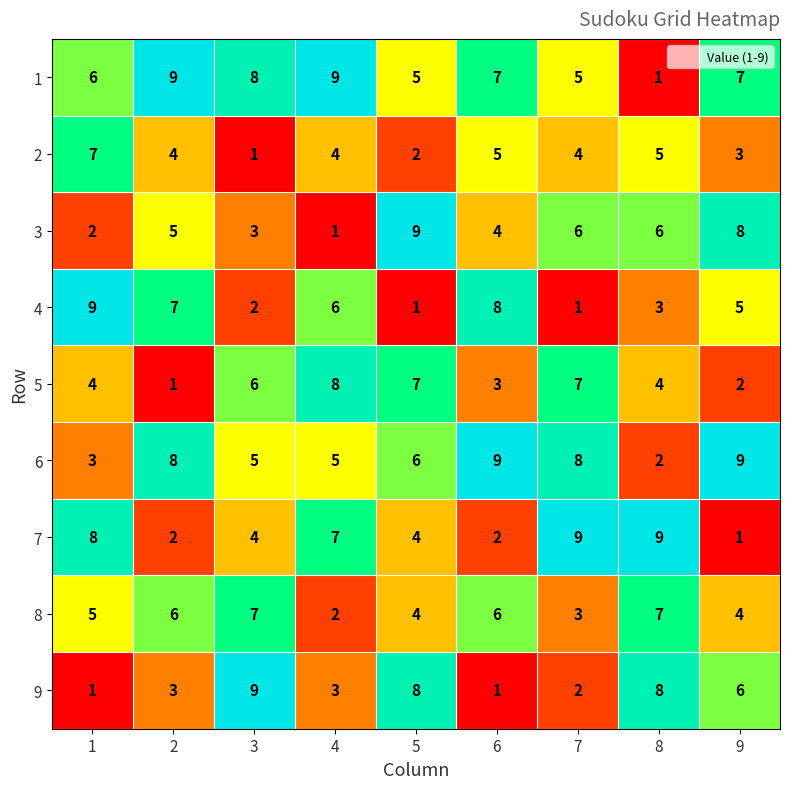

What is the sum of all 8 values?

44